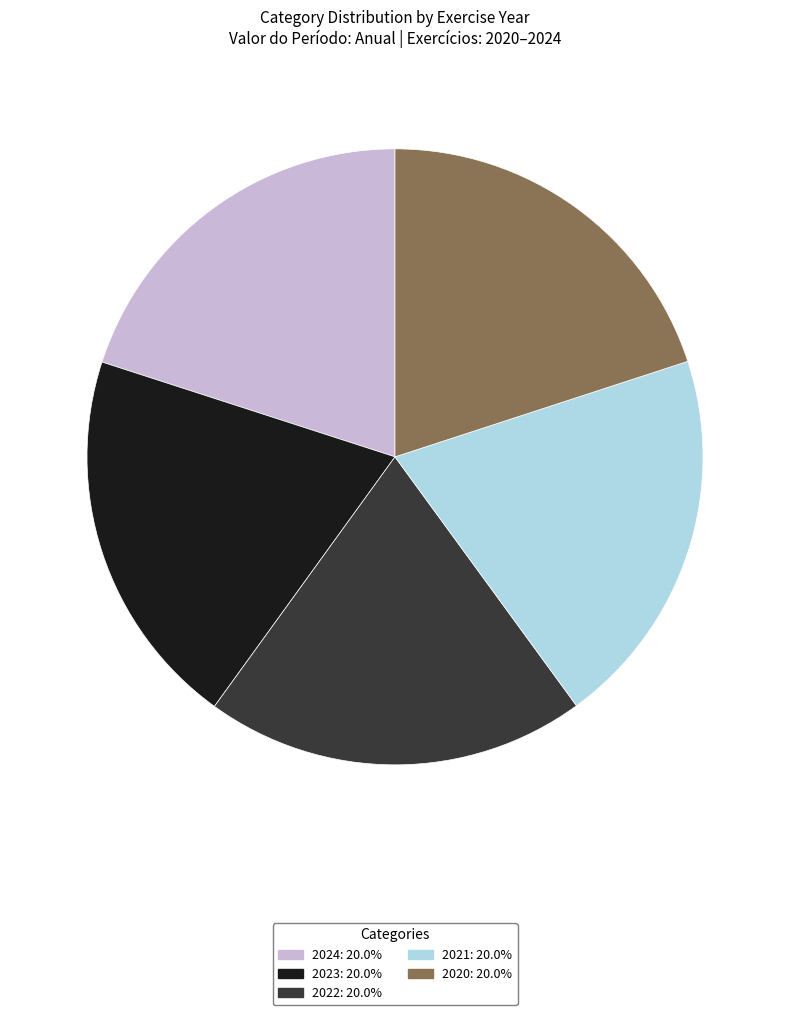

Do 2023: 20.0% and 2020: 20.0% together represent more than half of the pie?

No